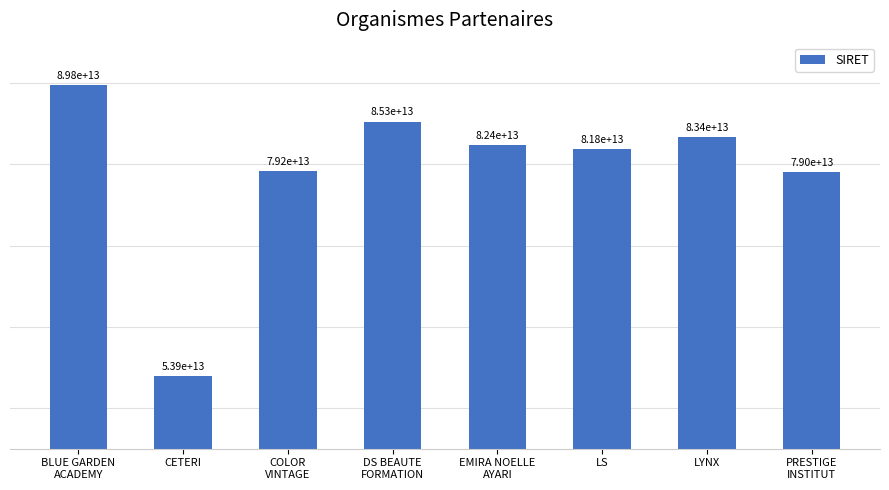

List the labels in order of value, largest first.

BLUE GARDEN
ACADEMY, DS BEAUTE
FORMATION, LYNX, EMIRA NOELLE
AYARI, LS, COLOR
VINTAGE, PRESTIGE
INSTITUT, CETERI